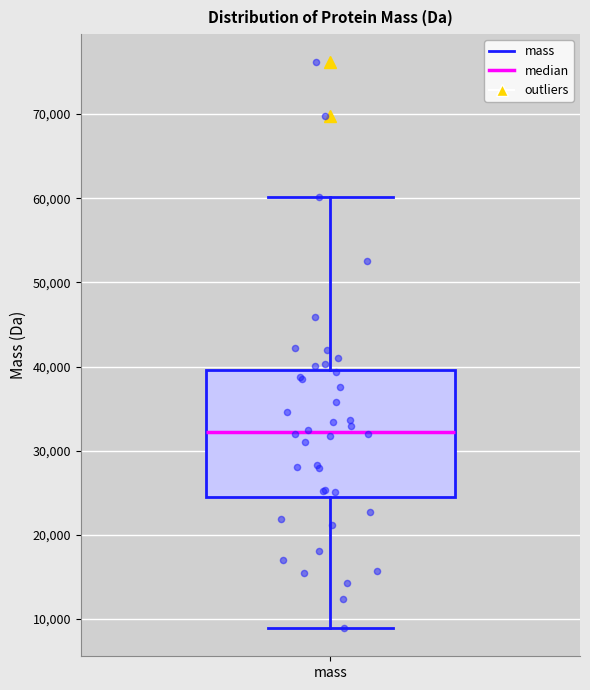

Where does the upper whisker of the box for mass end on the y-axis? The values are not printed on the chart, so give them approximately, as read against the axis.

60000